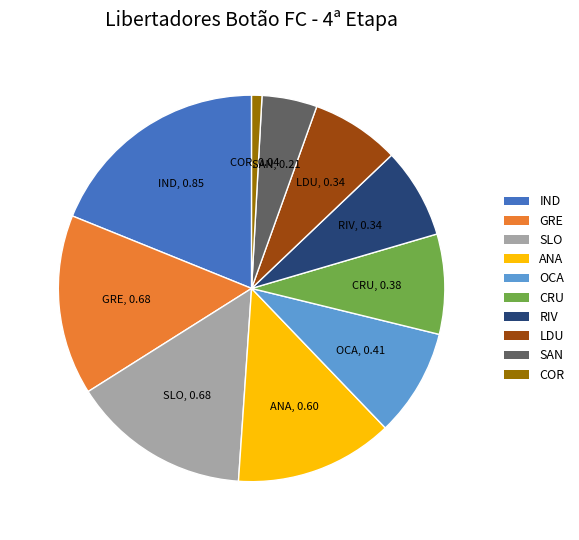

What is the smallest slice in the pie chart?

COR